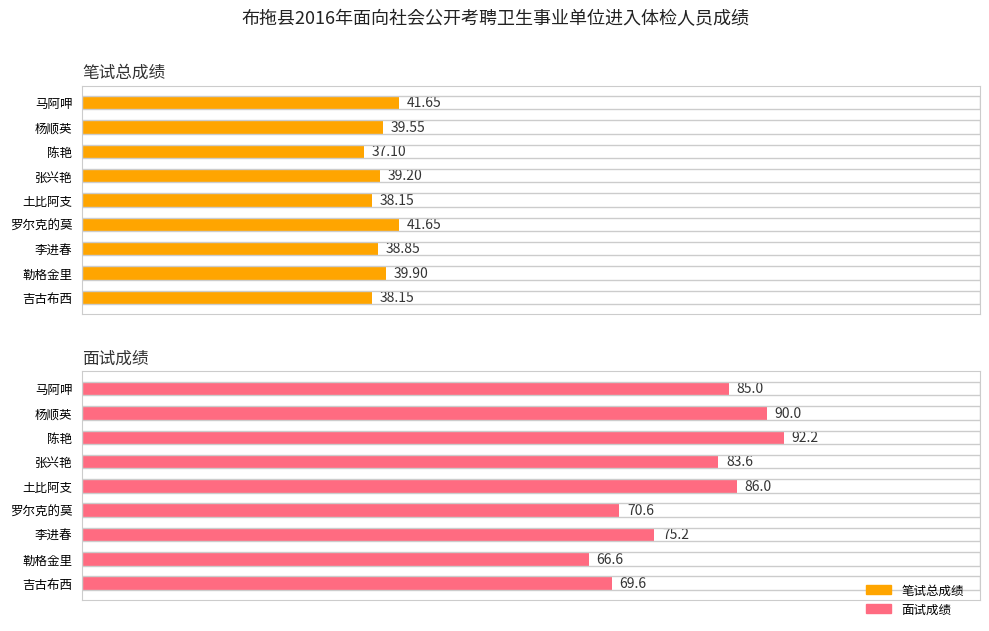

How many series are shown in this chart?

2